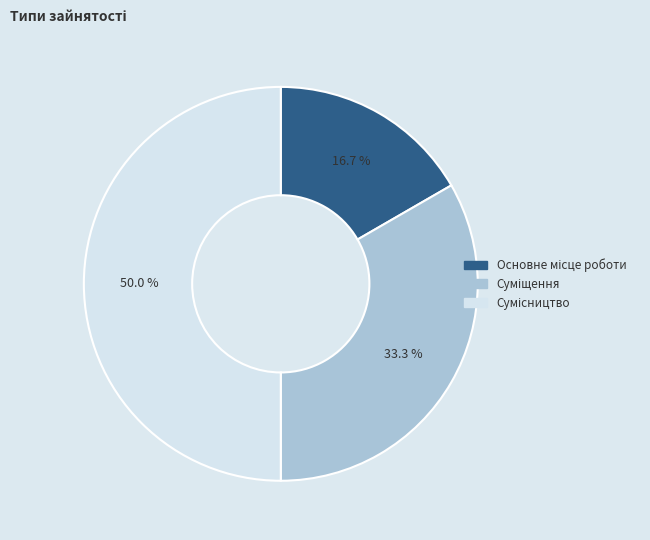

How many segments does this pie chart have?

3